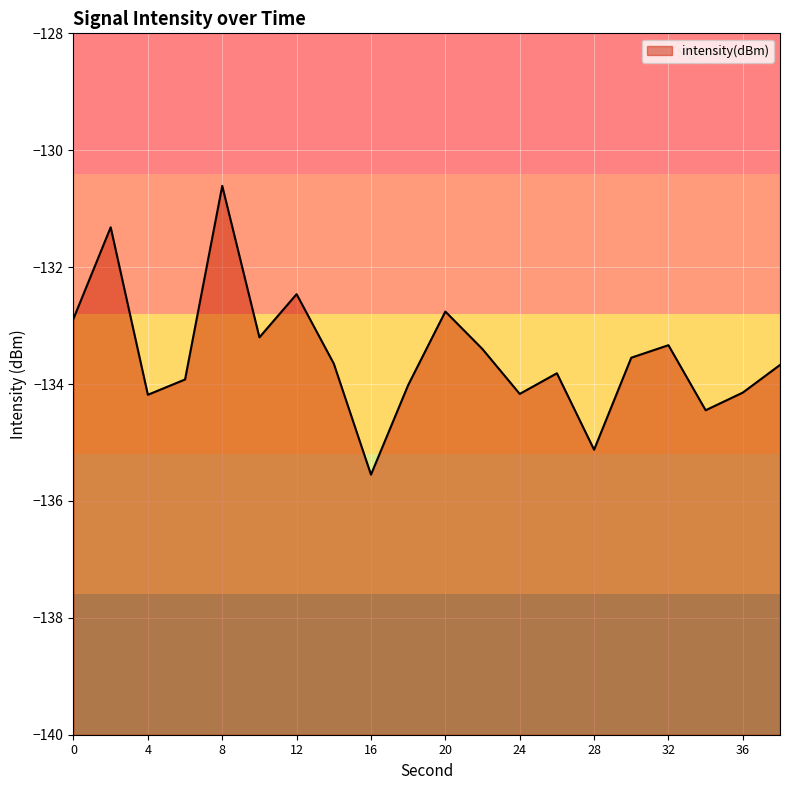

What is the value of the 1st point from the left?

-132.9